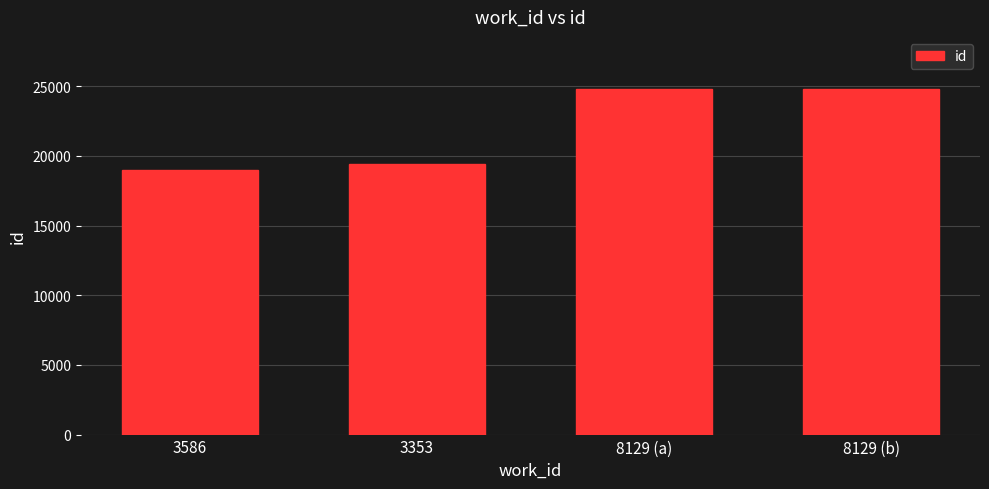

What is the label of the 2nd bar from the right?

8129 (a)